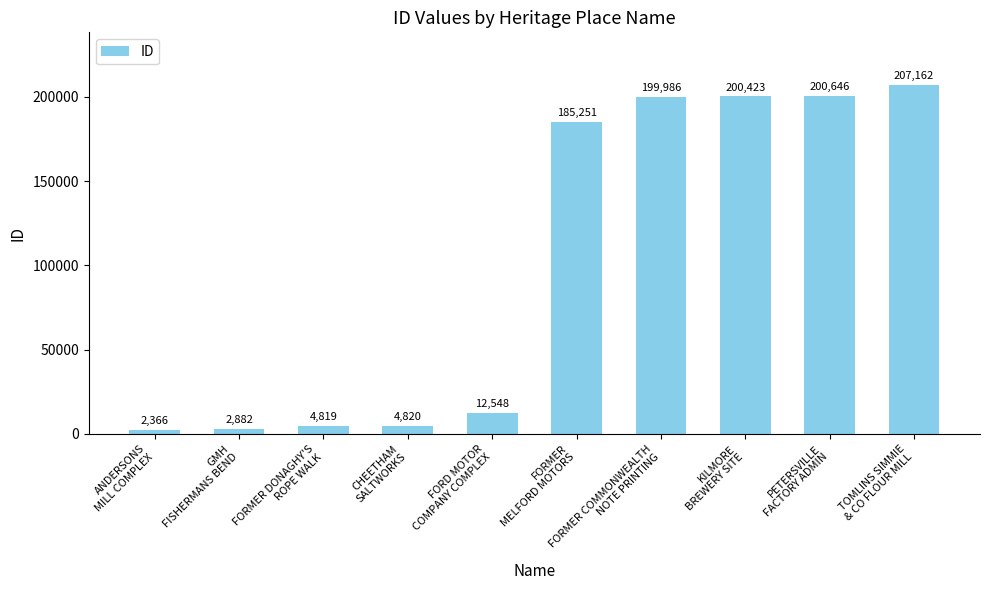

What is the label of the 7th bar from the left?

FORMER COMMONWEALTH
NOTE PRINTING